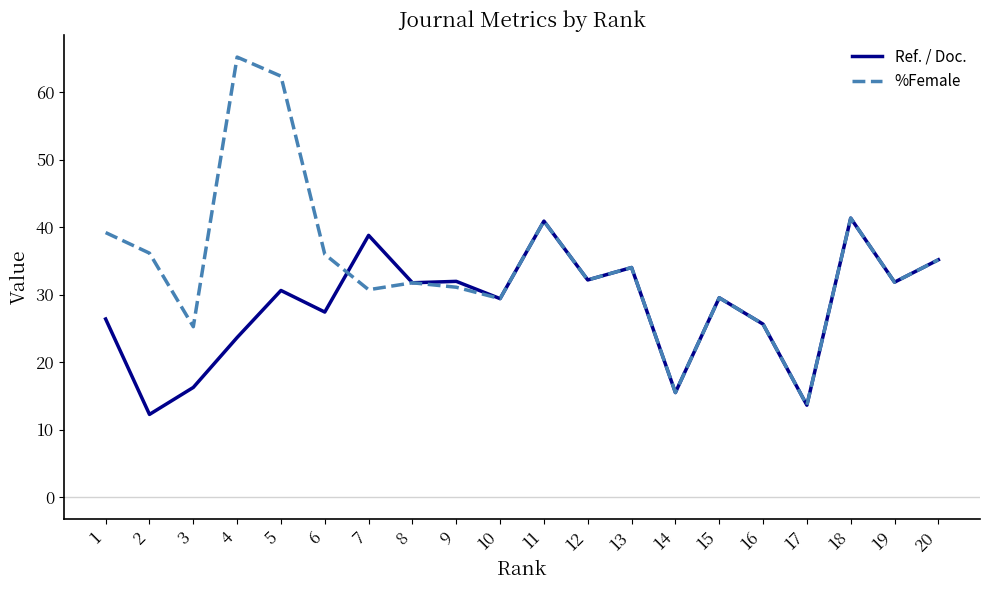

What is the lowest value of the %Female series?

13.6